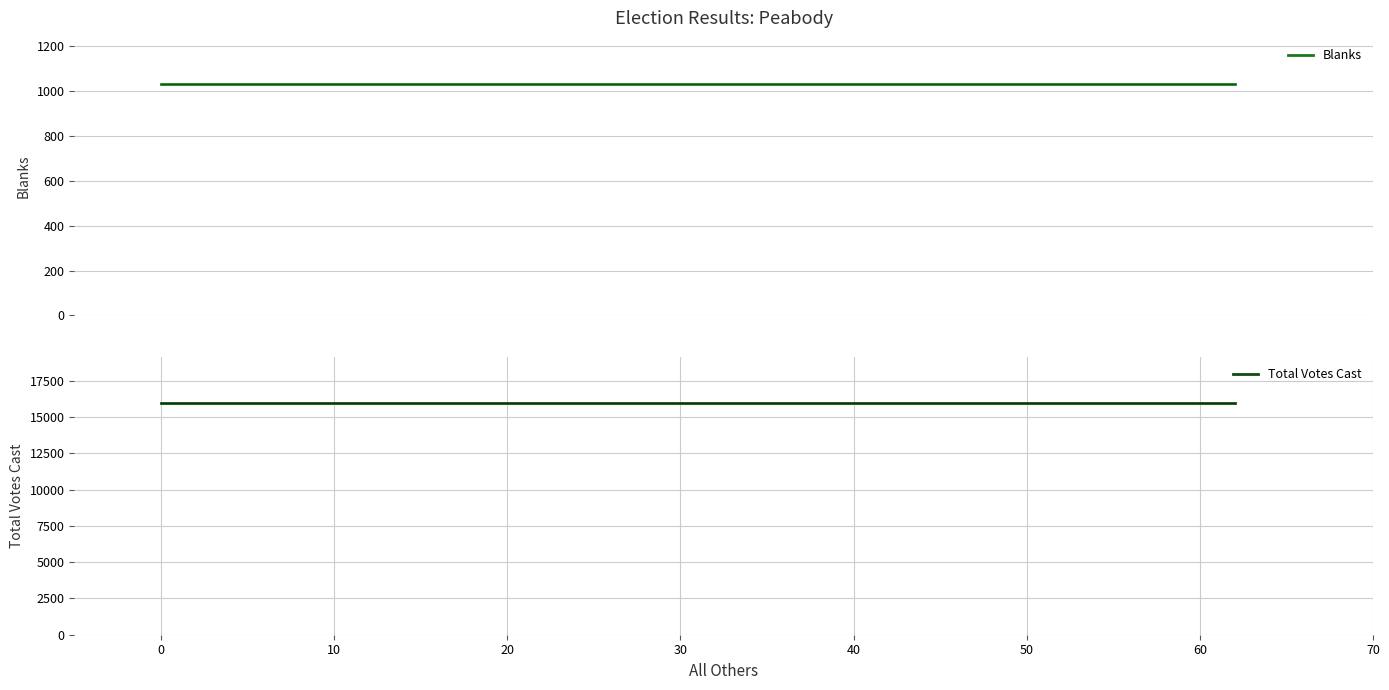

At 0, list the series in order from smallest to largest.

Blanks, Total Votes Cast